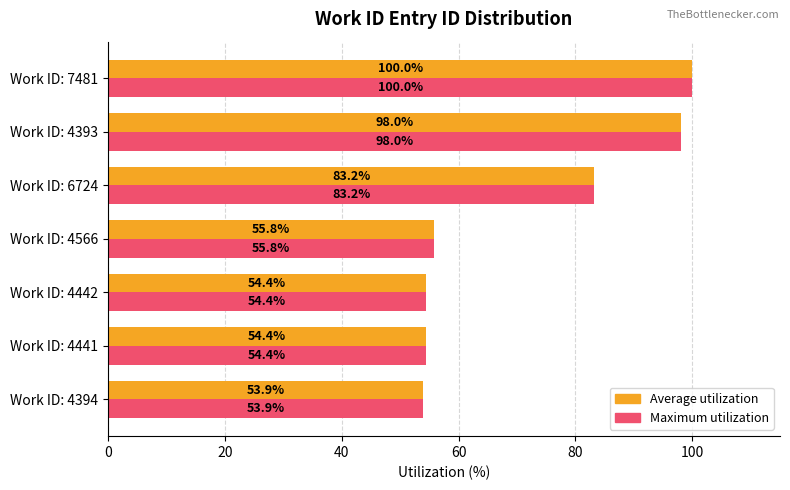

What are all the series names shown in the legend?

Average utilization, Maximum utilization